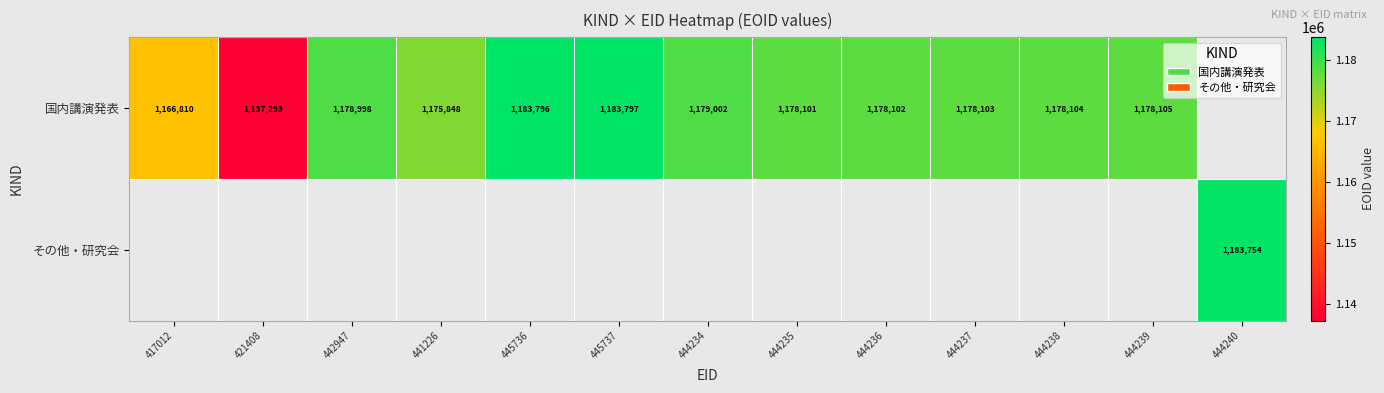

What is the sum of the 国内講演発表 values at 445736 and 445737?

2367593